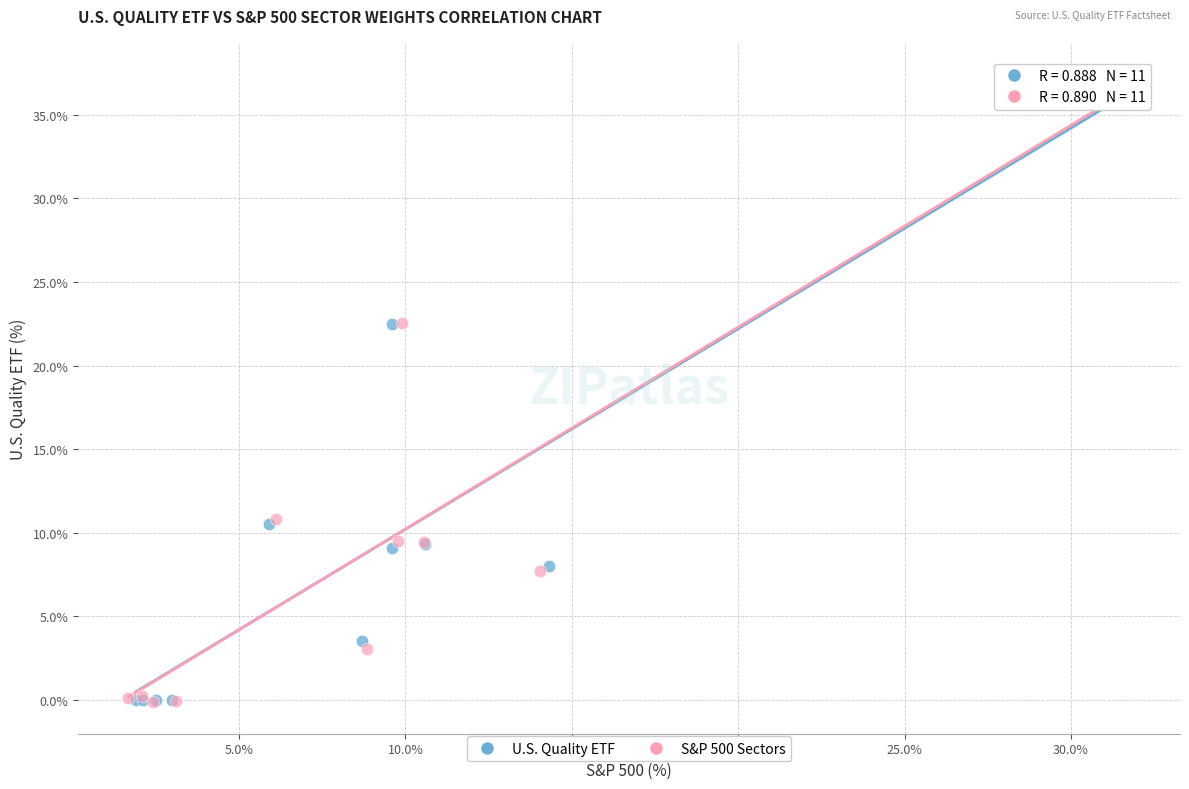

What are all the series names shown in the legend?

U.S. Quality ETF, S&P 500 Sectors